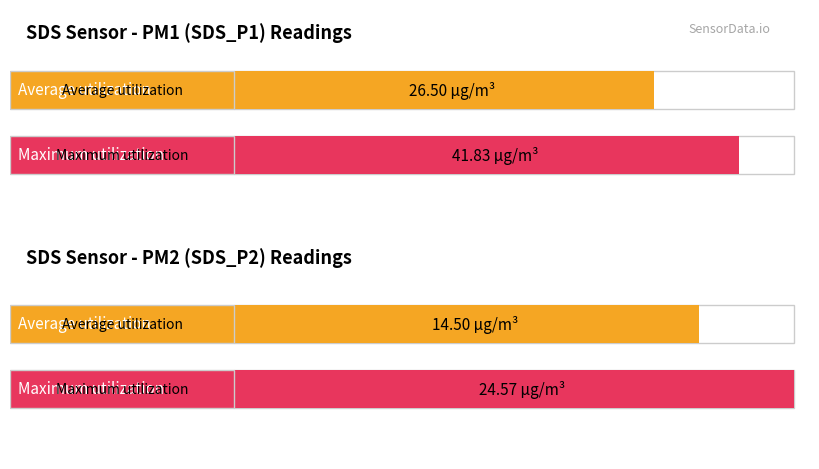

Is it true that Maximum utilization equals 14342826.8 at Samples?

False